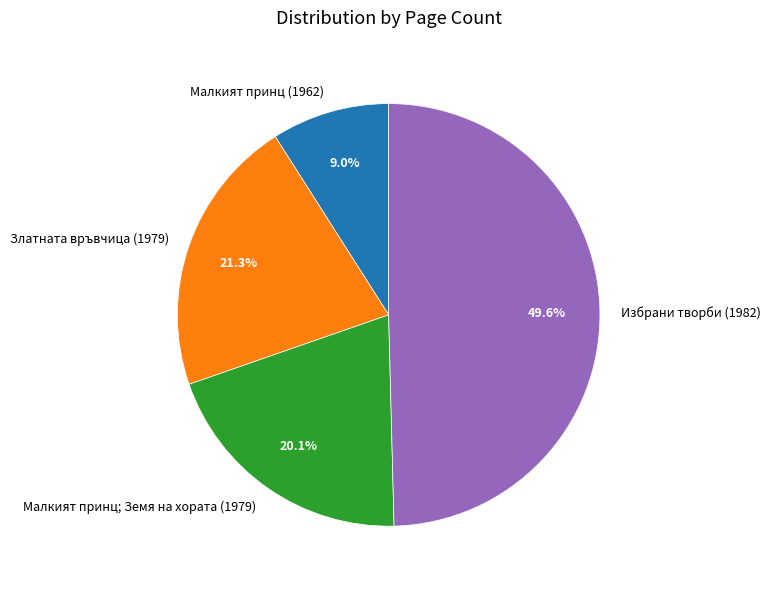

What is the largest slice in the pie chart?

Избрани творби (1982)